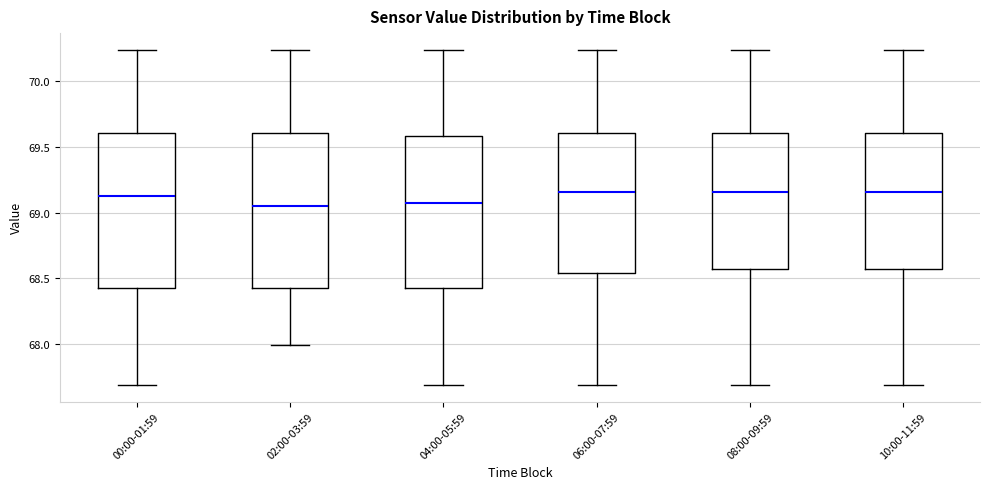

Where does the lower whisker of the box for 10:00-11:59 end on the y-axis? The values are not printed on the chart, so give them approximately, as read against the axis.

67.70